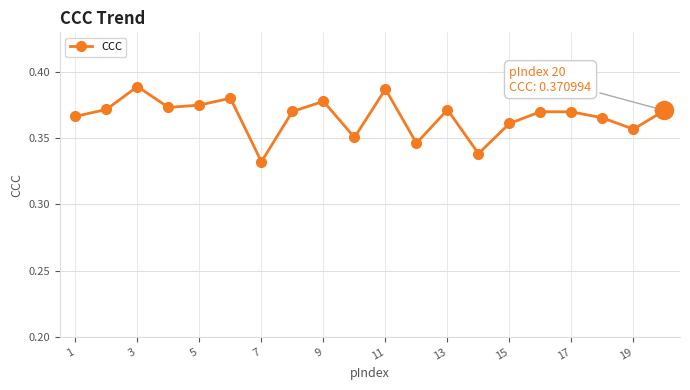

True or false: there are more than 2 points higher than both neighbors.

True